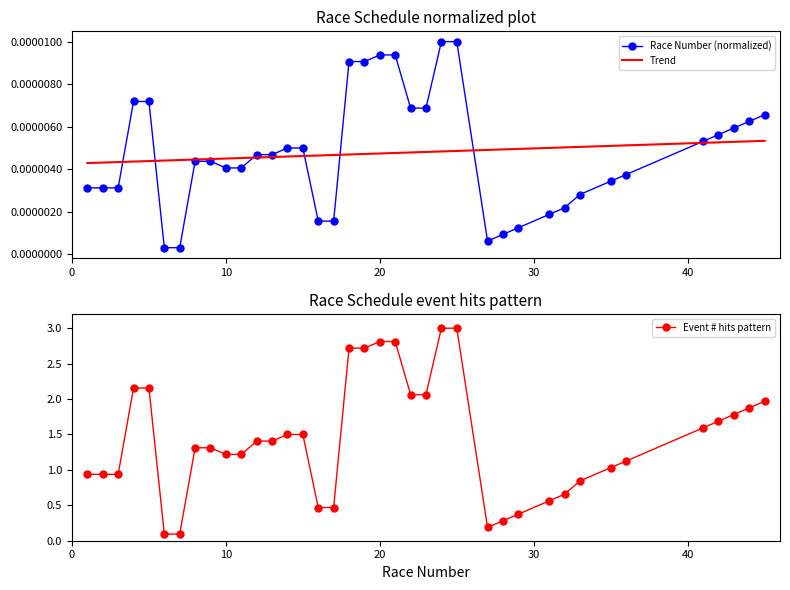

What is the highest value of the Event # hits pattern series?

3.0